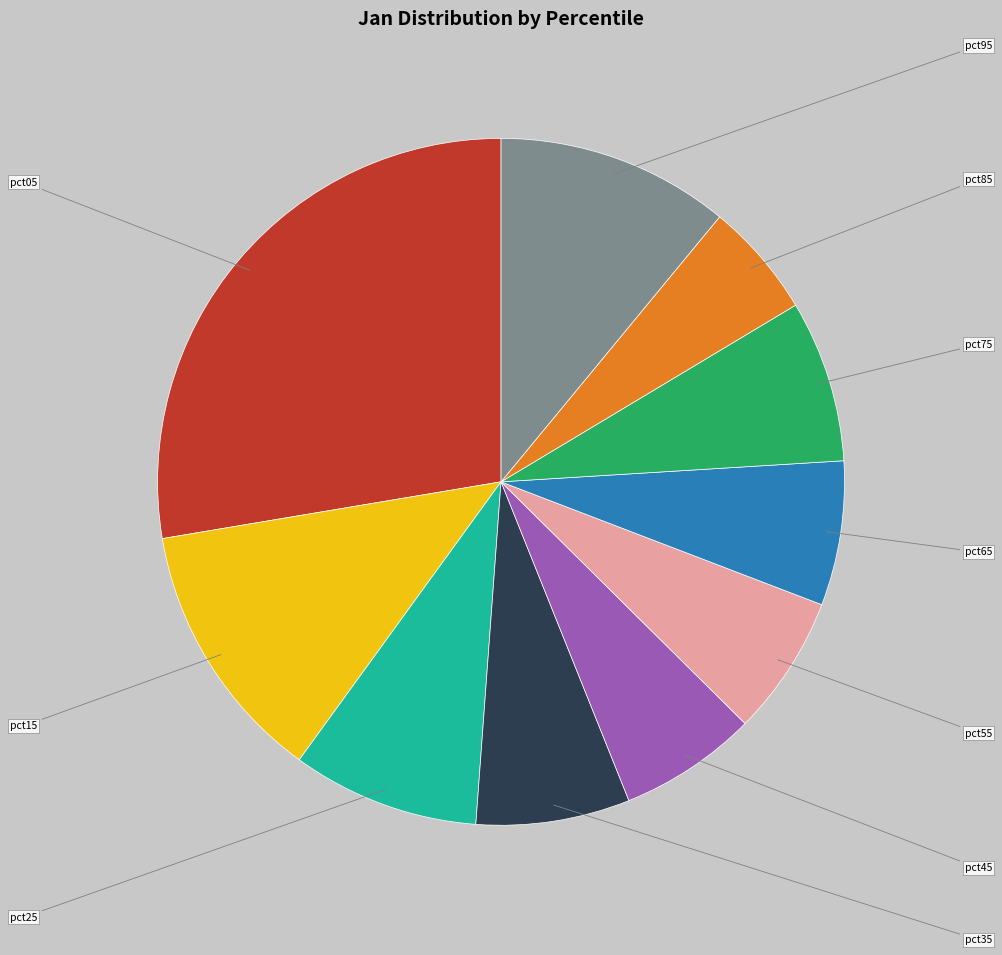

Is there a majority slice in this chart?

No